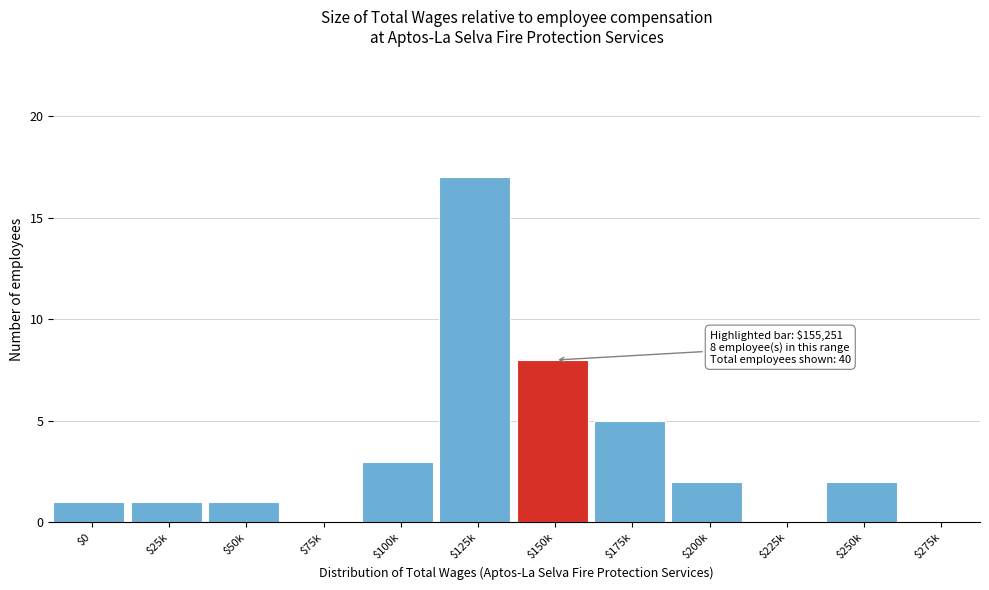

Is it true that the value at $25k is 0?

False